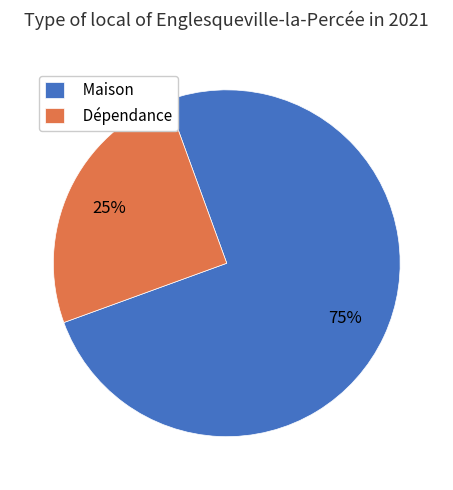

Do Dépendance and Maison together represent more than half of the pie?

Yes